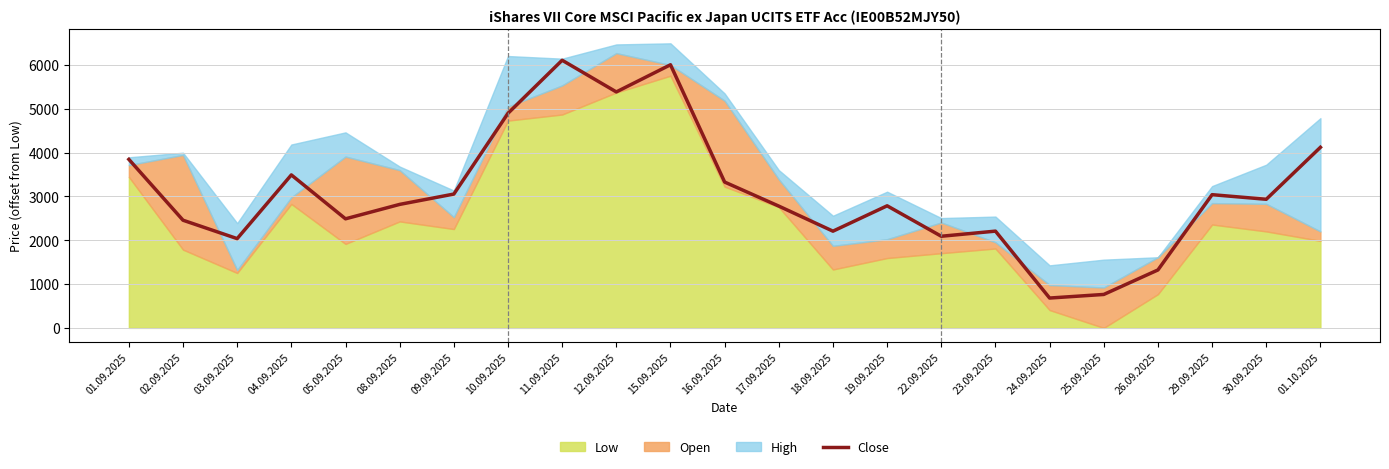

The chart shows a value of 2037 at 03.09.2025. True or false?

True